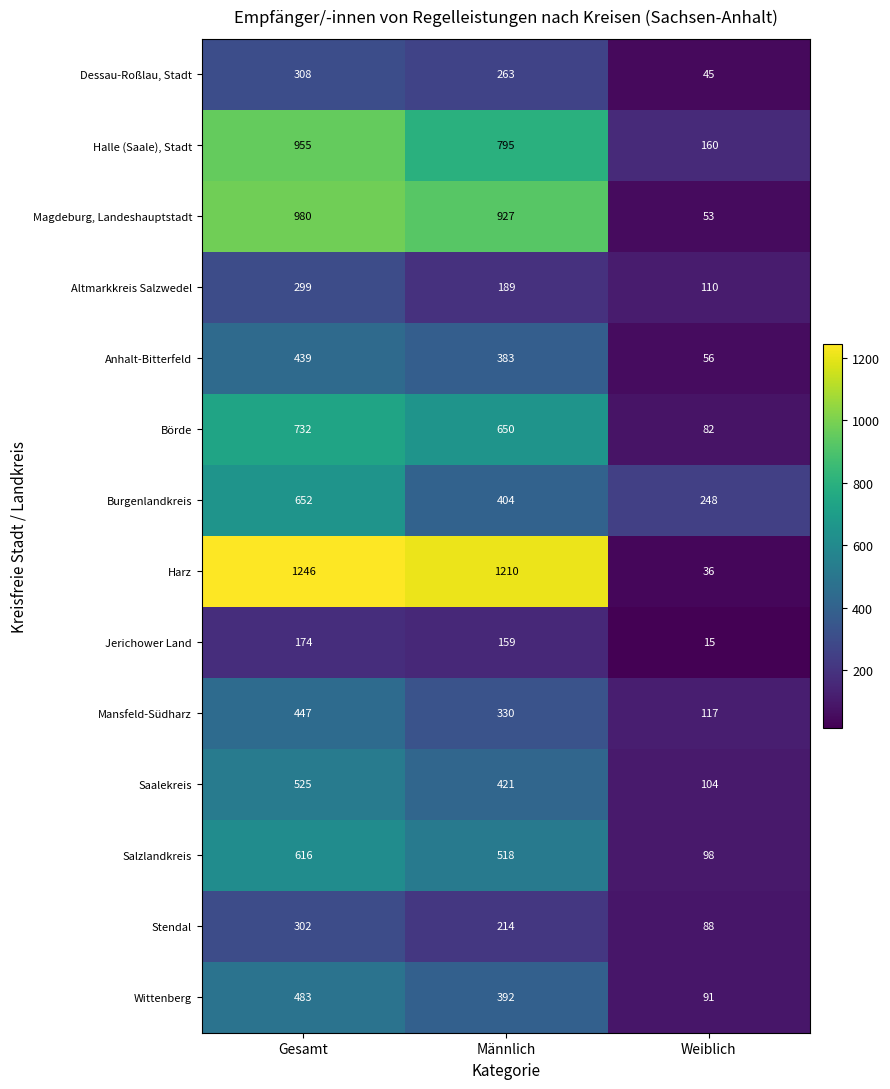

What is the sum of all Halle (Saale), Stadt values?

1910